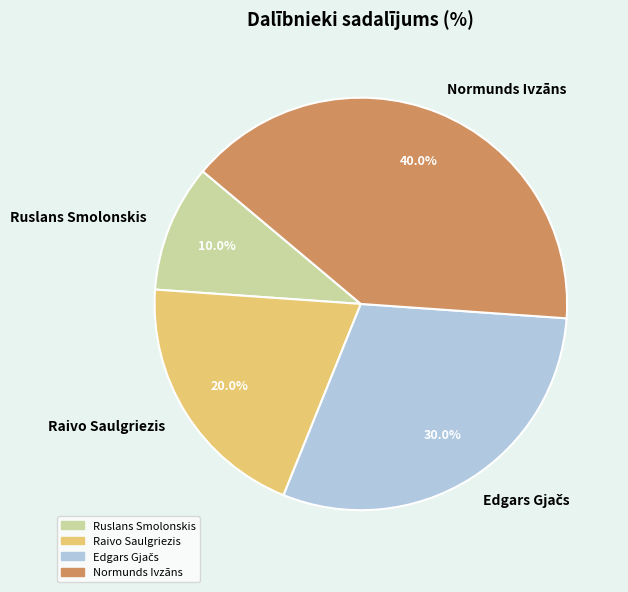

What percentage is NOT represented by Ruslans Smolonskis?

90.0%